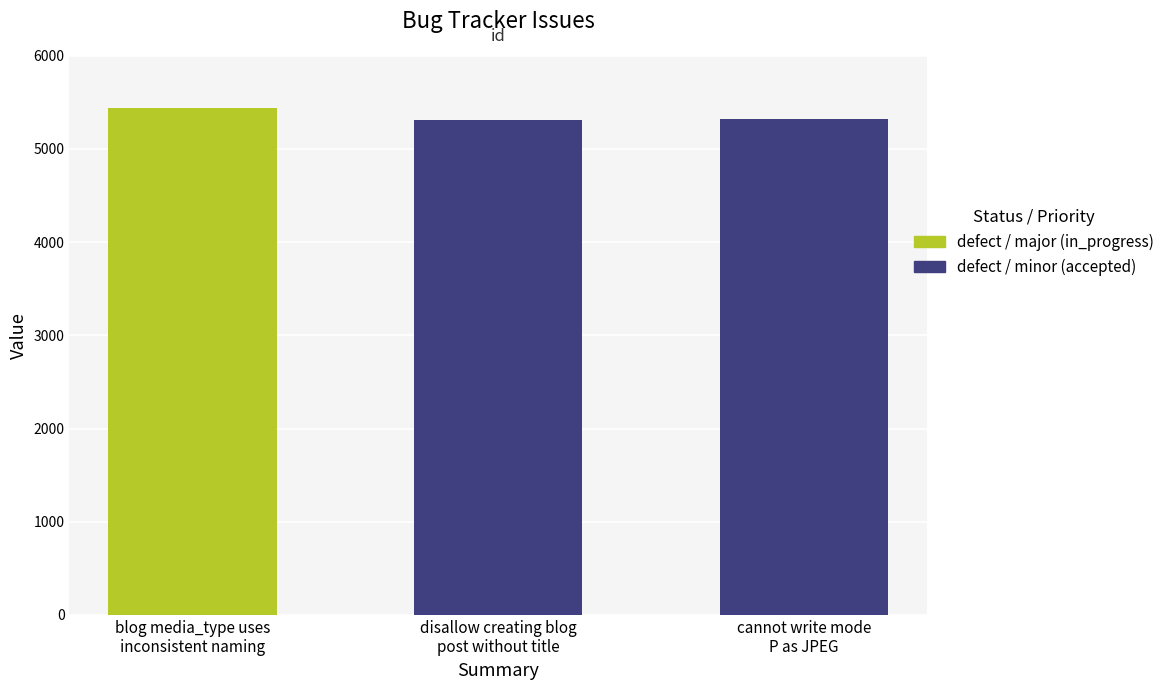

Reading right to left, list all the values displayed in this chart.

cannot write mode P as JPEG=5318	disallow creating blog post without title=5316	blog media_type uses inconsistent naming=5437